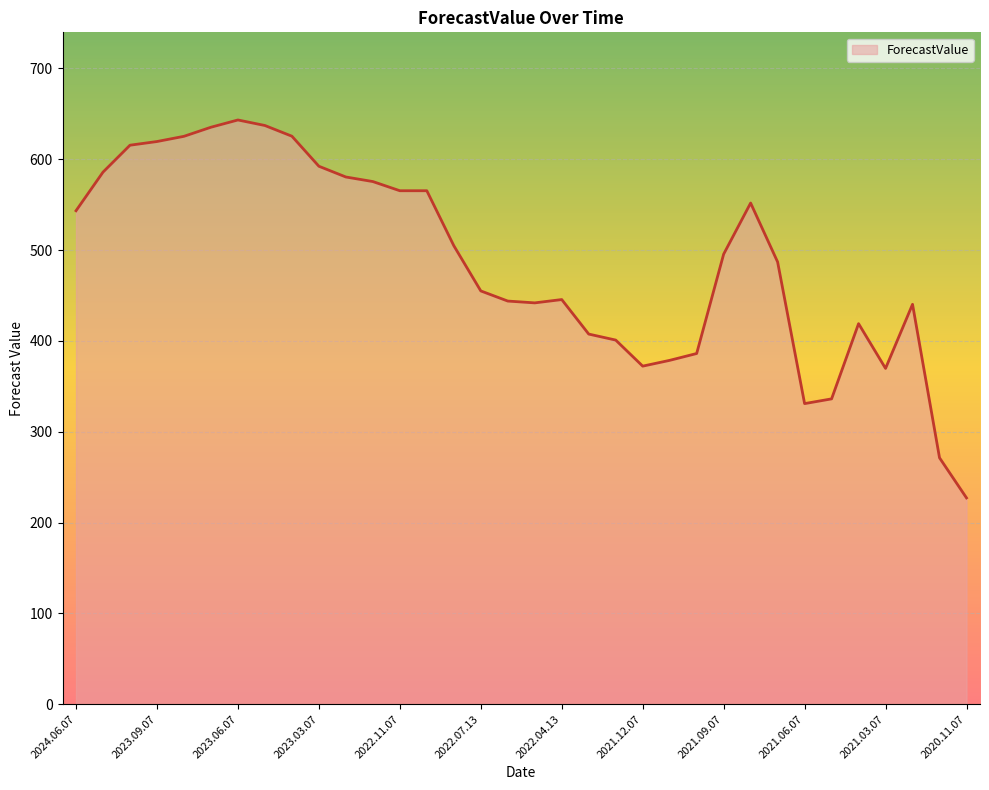

What is the difference between the maximum and minimum values?

416.1